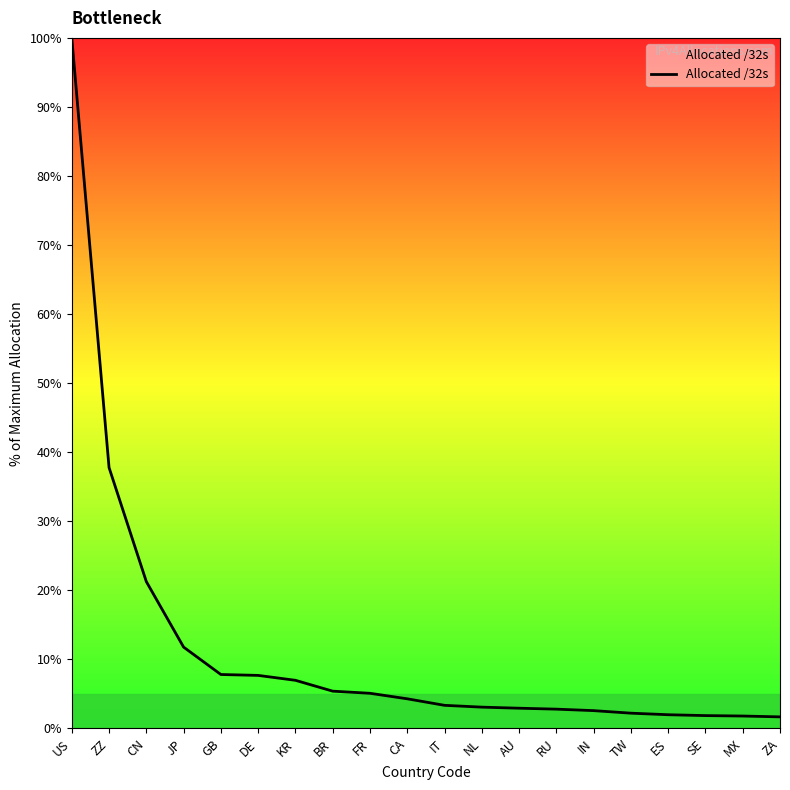

What is the change in value from BR to ES?

-3.4